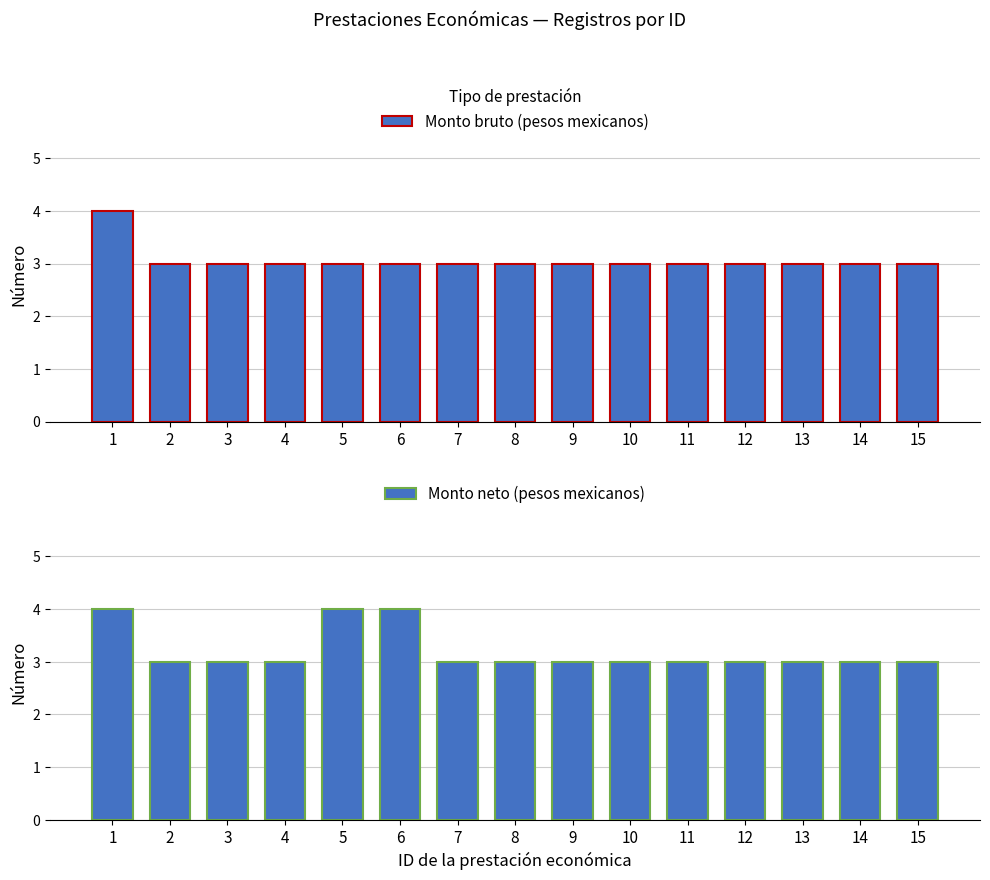

Rank the series by their average value, from lowest to highest.

Monto bruto (pesos mexicanos), Monto neto (pesos mexicanos)